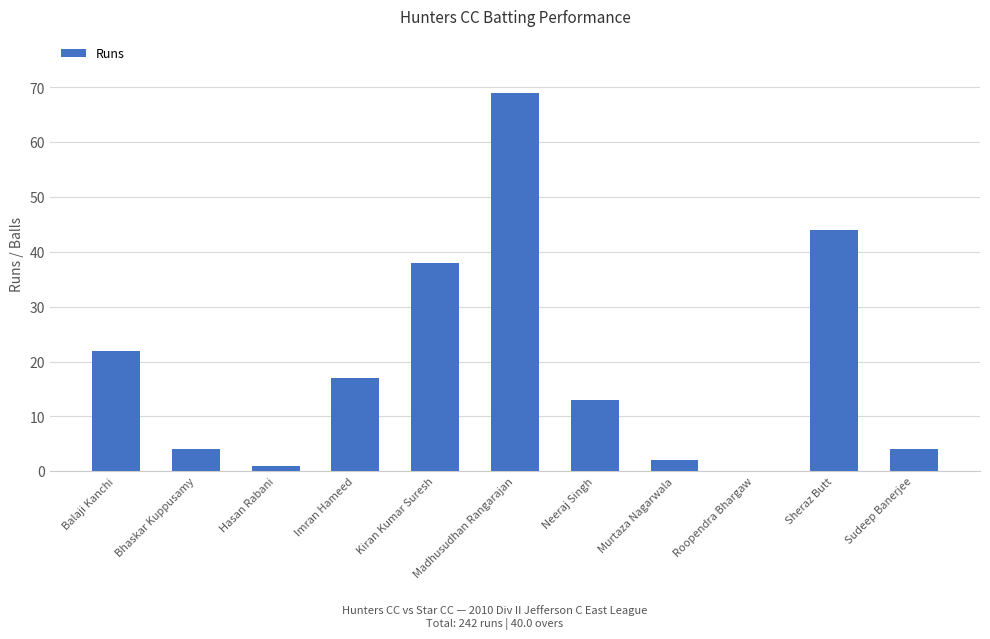

Reading left to right, what are all the values shown in this chart?

Balaji Kanchi=22	Bhaskar Kuppusamy=4	Hasan Rabani=1	Imran Hameed=17	Kiran Kumar Suresh=38	Madhusudhan Rangarajan=69	Neeraj Singh=13	Murtaza Nagarwala=2	Roopendra Bhargaw=0	Sheraz Butt=44	Sudeep Banerjee=4